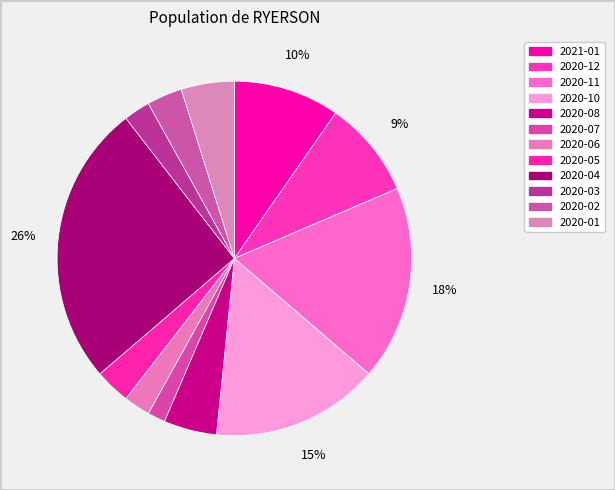

How many segments does this pie chart have?

12